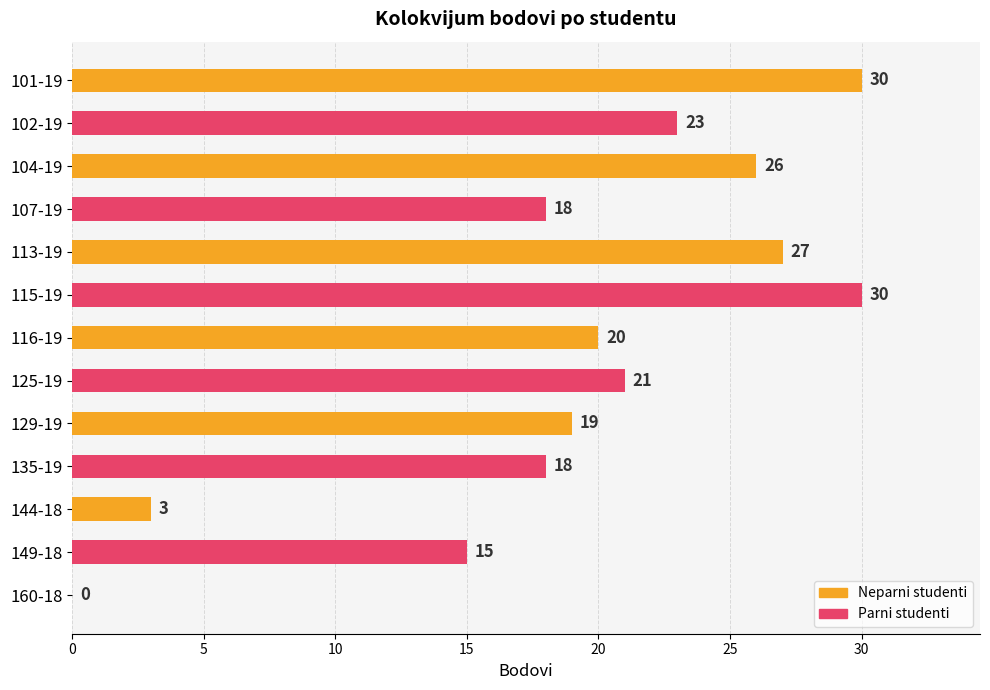

Are the bars horizontal?

Yes